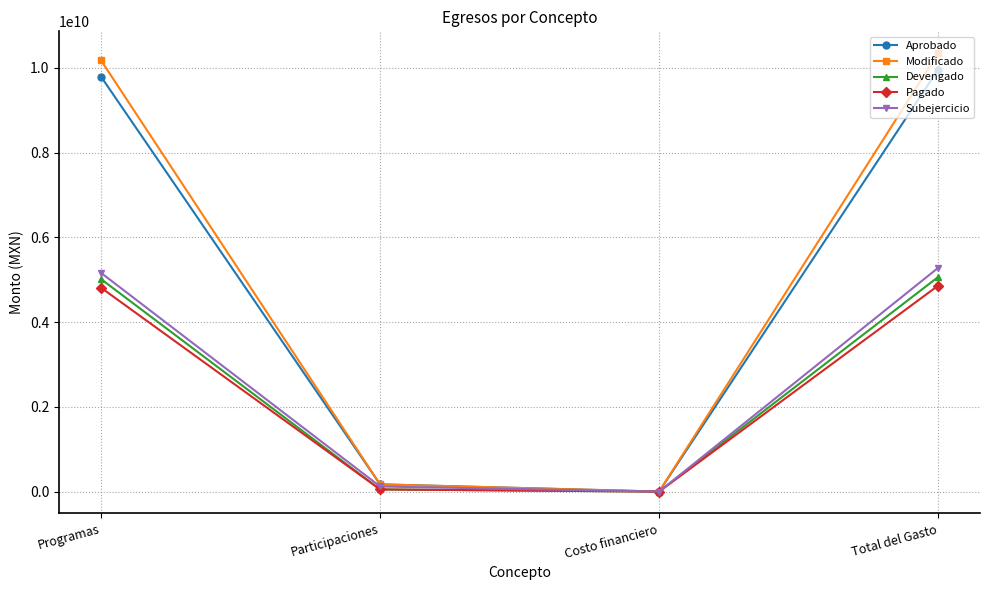

Is it true that Modificado equals 10177559106.0 at Programas?

True